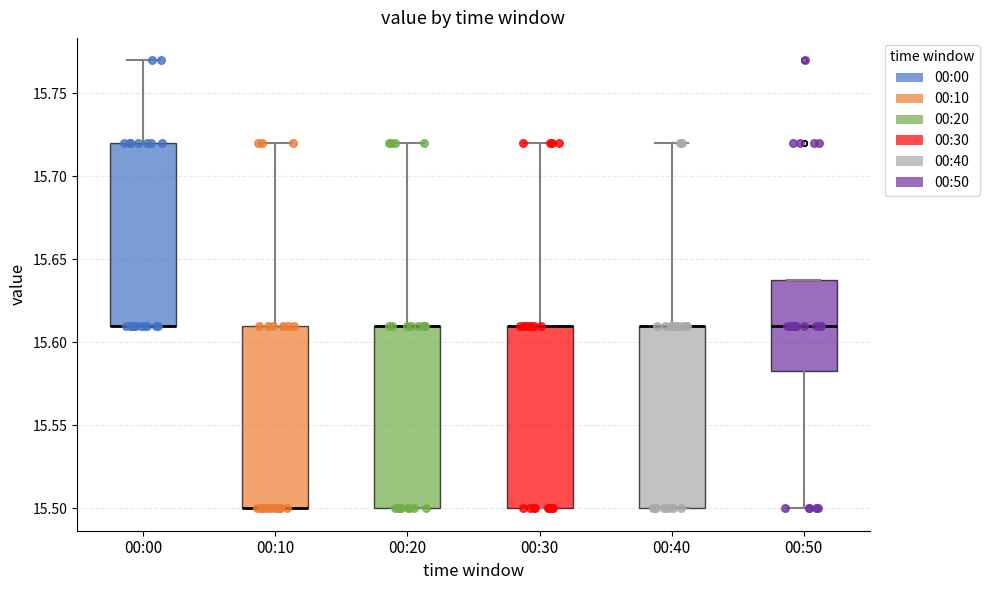

Reading left to right, transcribe this box plot: for each box, give where its median line is, the range the box spans, and where its two whiskers end, as read against the y-axis. The values are not printed on the chart, so give them approximately, as read against the axis.

00:00: median 15.610 (drawn on the box's lower edge), box 15.610 to 15.720, whiskers 15.610 to 15.770
00:10: median 15.500 (drawn on the box's lower edge), box 15.500 to 15.610, whiskers 15.500 to 15.720
00:20: median 15.610 (drawn on the box's upper edge), box 15.500 to 15.610, whiskers 15.500 to 15.720
00:30: median 15.610 (drawn on the box's upper edge), box 15.500 to 15.610, whiskers 15.500 to 15.720
00:40: median 15.610 (drawn on the box's upper edge), box 15.500 to 15.610, whiskers 15.500 to 15.720
00:50: median 15.610, box 15.585 to 15.640, whiskers 15.500 to 15.640